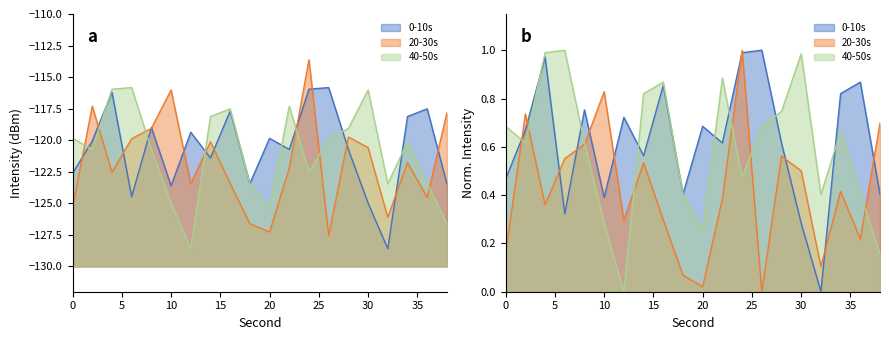

Between 8 and 28, which series saw the biggest shift?

0-10s